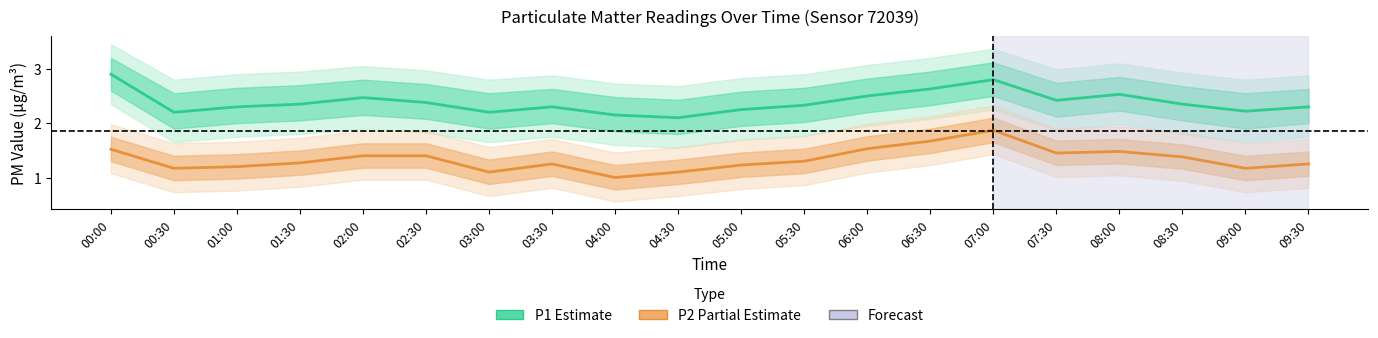

What is the label of the 19th point from the left?

09:00